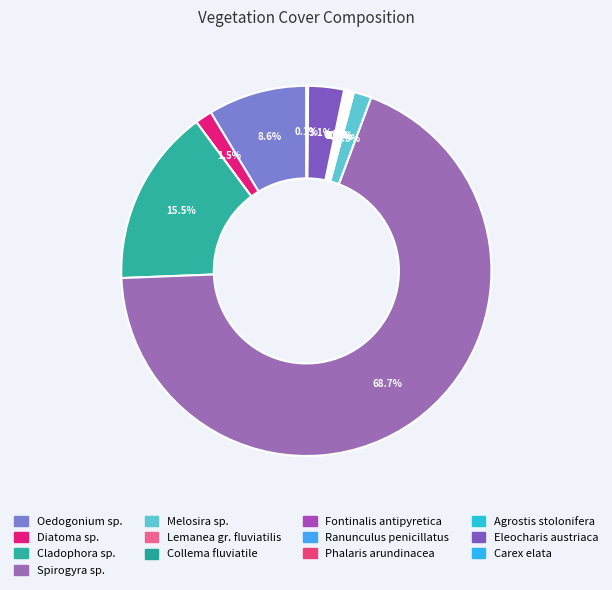

Count the number of slices in the pie.

13